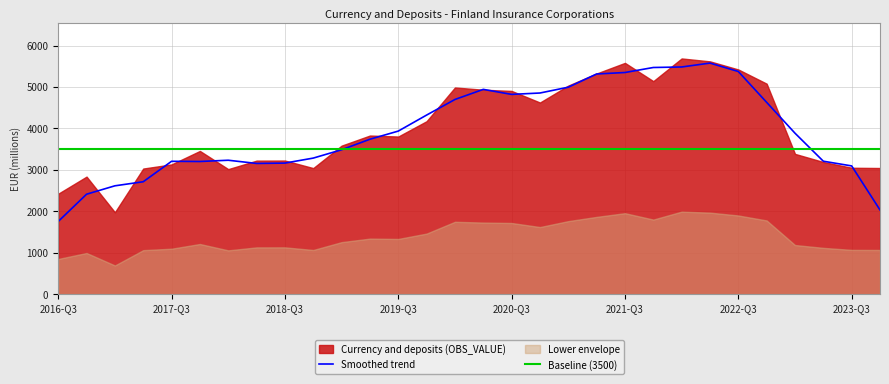

What is the maximum value for Baseline (3500)?

3500.0